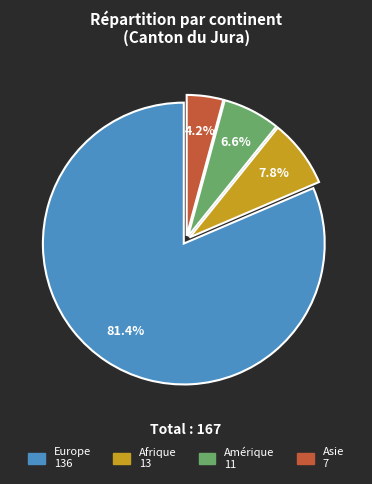

Which category has the smallest portion of the pie?

Asie